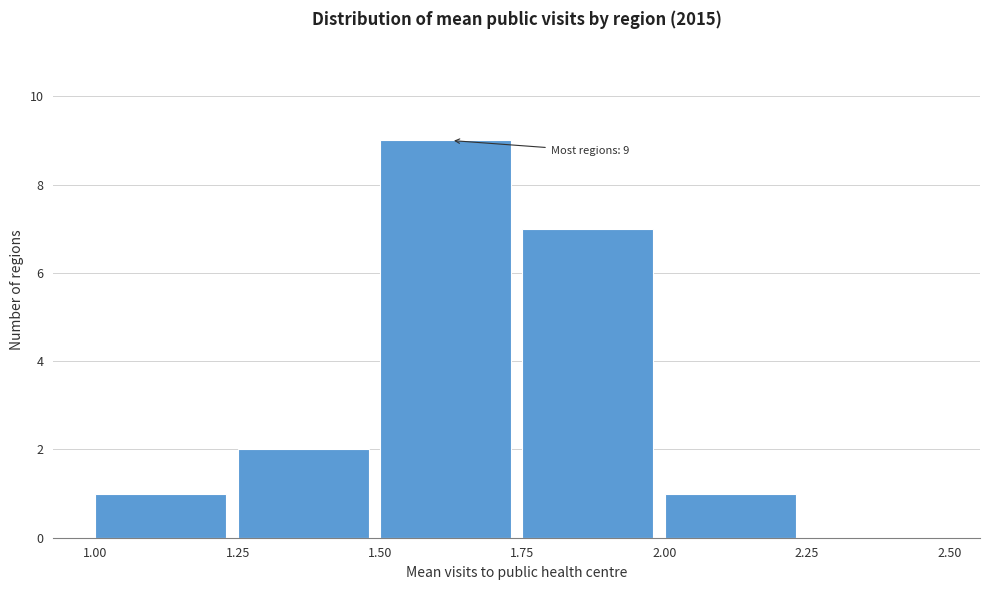

Which range on the x-axis has the tallest bar?

1.50 to 1.75